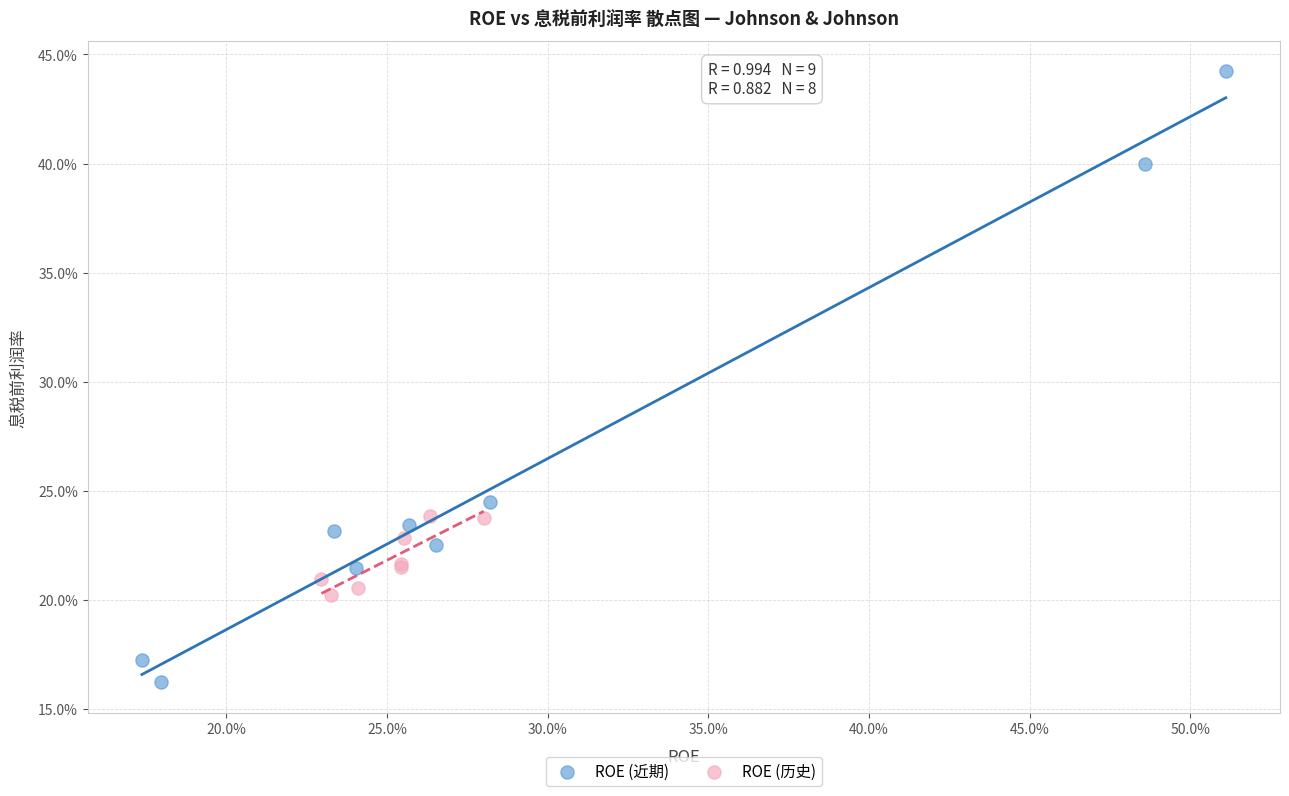

Which series has the widest spread of Y values?

ROE (近期)